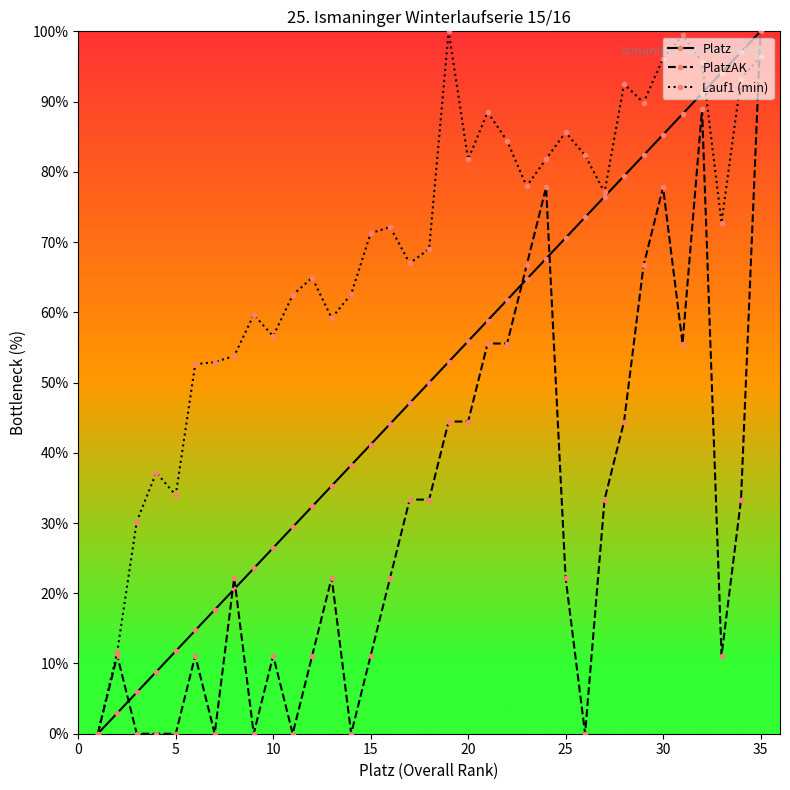

Which series has the largest total across all categories?

Lauf1 (min)